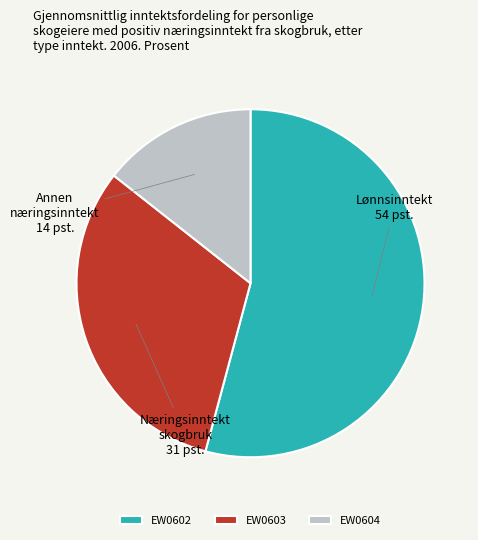

Do EW0604 and EW0602 together represent more than half of the pie?

Yes